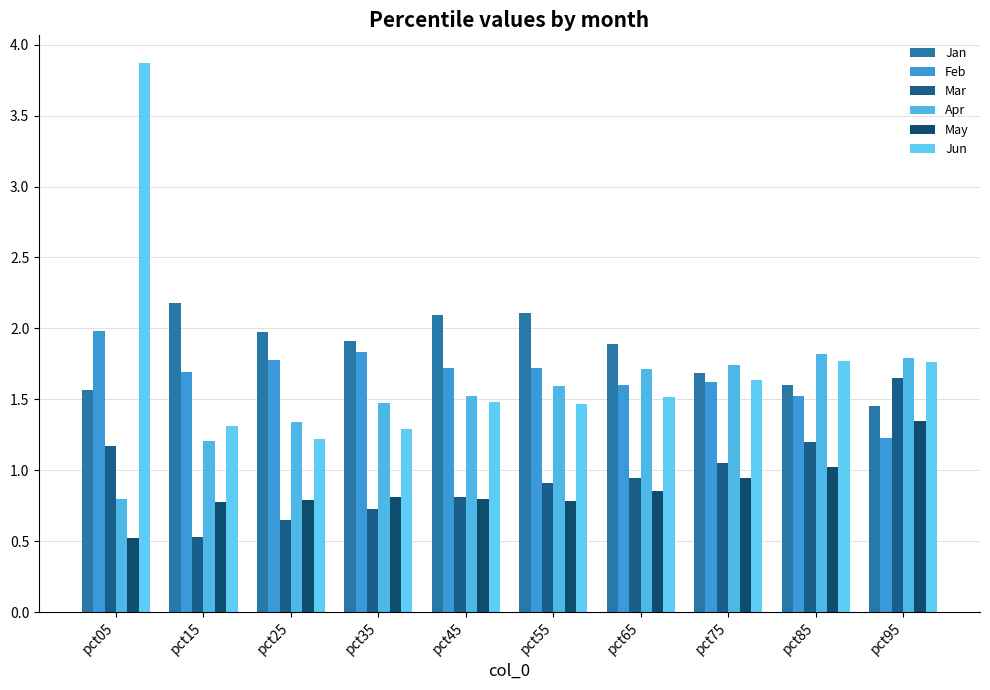

What are all the series names shown in the legend?

Jan, Feb, Mar, Apr, May, Jun